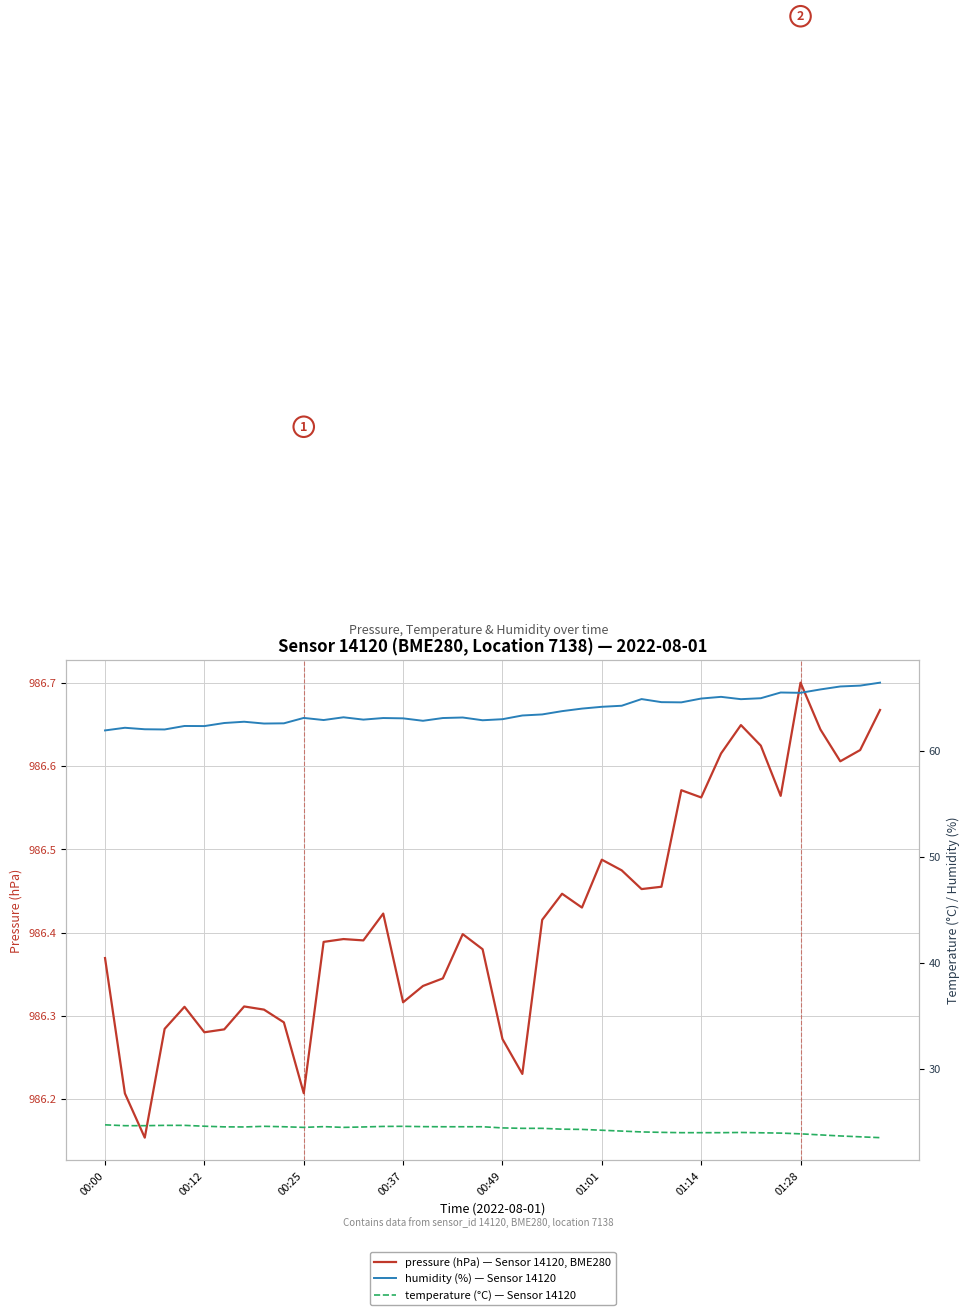

What is the maximum value for humidity (%) — Sensor 14120?

66.5